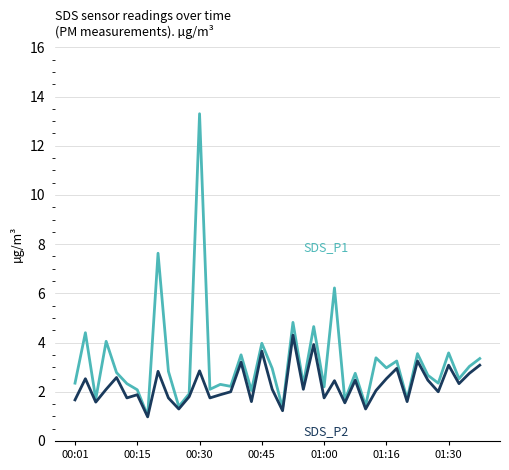

What is the maximum value shown in the chart?

13.3